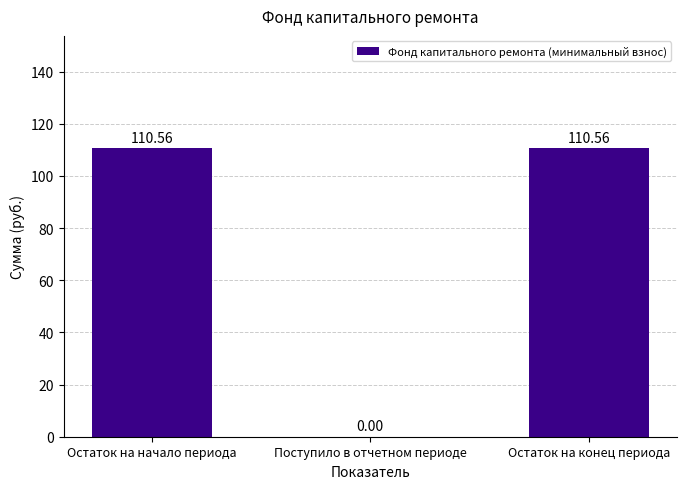

True or false: the data shows 192.0 at Остаток на начало периода.

False